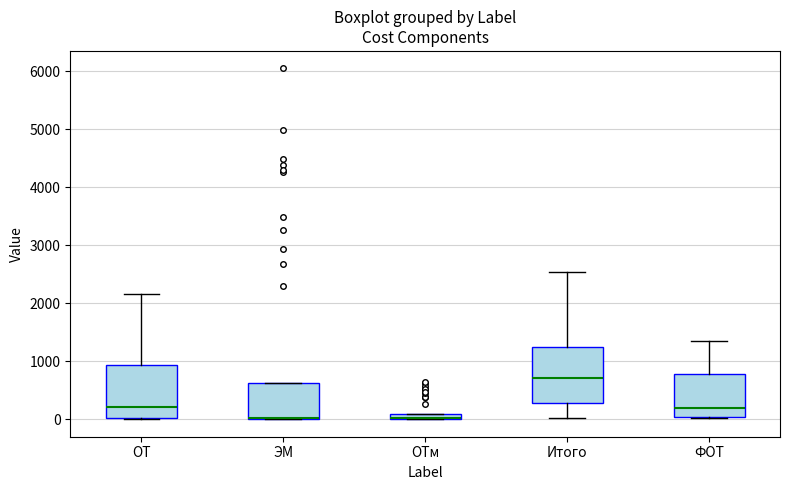

Where is the lower edge of the box for ЭМ on the y-axis? The values are not printed on the chart, so give them approximately, as read against the axis.

0